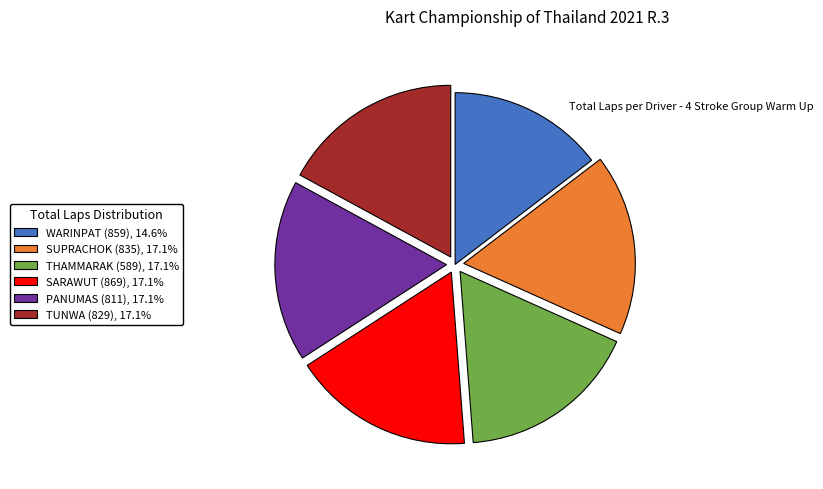

Is there a majority slice in this chart?

No